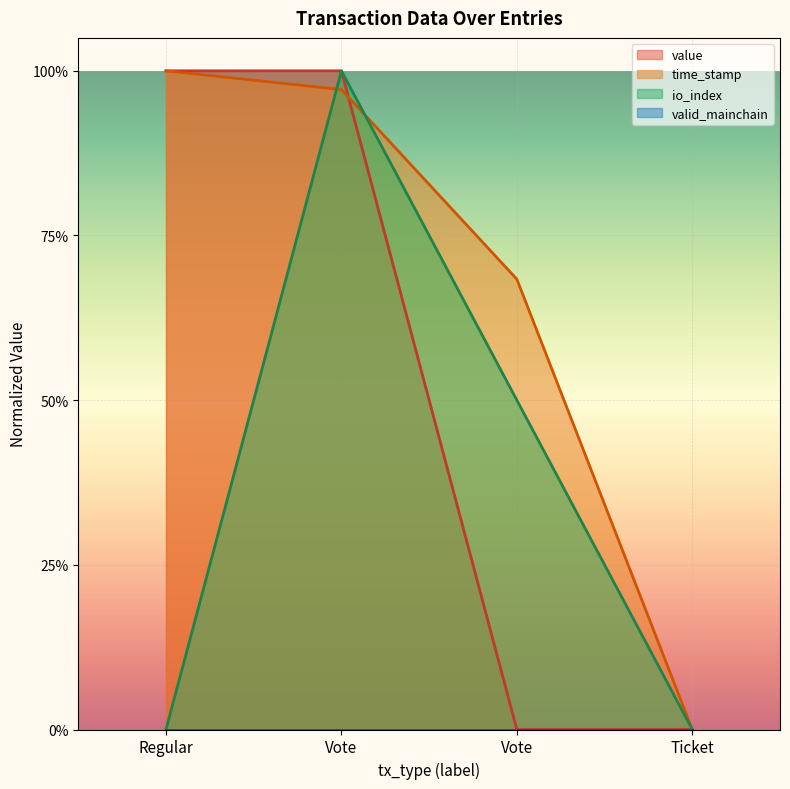

The io_index series shows -0.5 at Ticket. True or false?

False